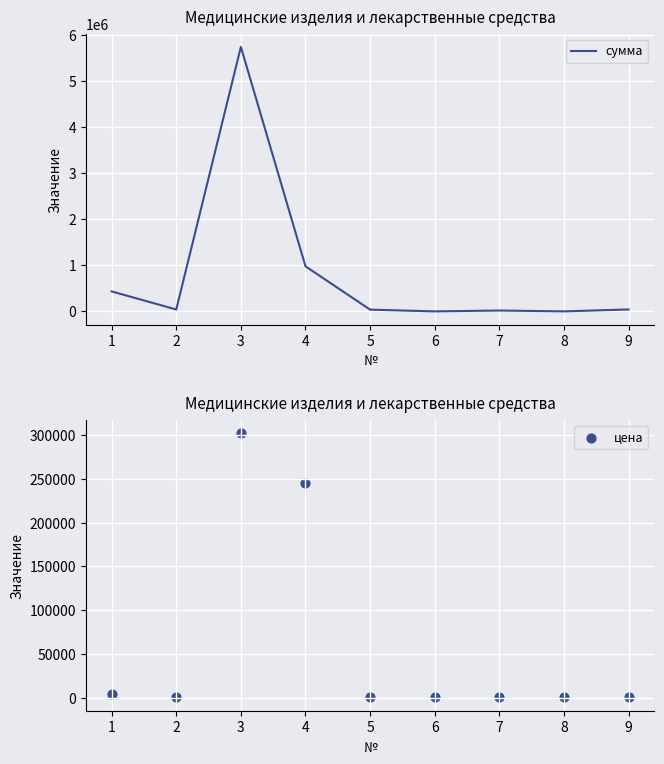

Which series reaches the maximum Y coordinate?

сумма